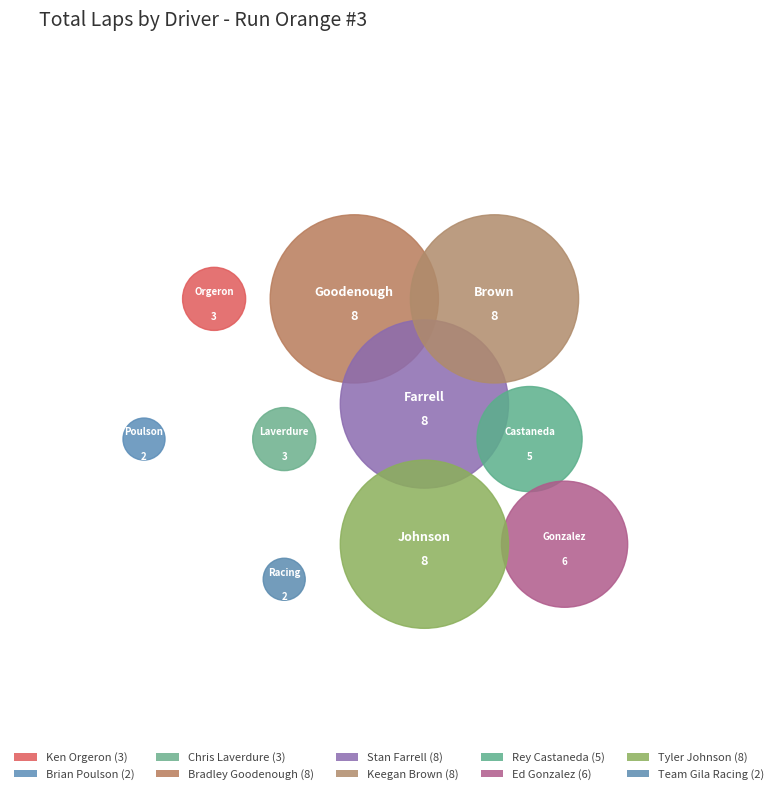

True or false: Bradley Goodenough accounts for 26% of the total.

False